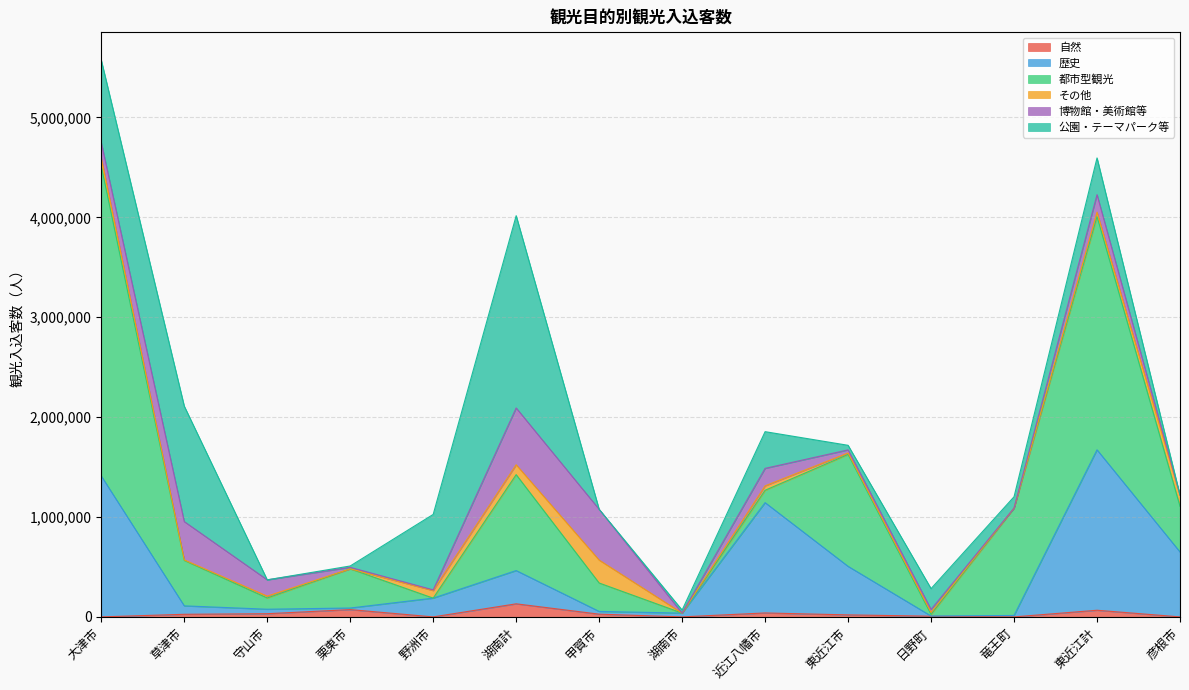

What is the highest value of the 自然 series?

130758